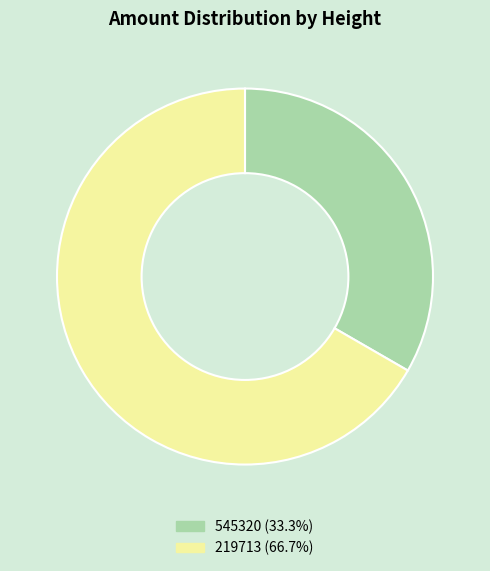

Rank the categories by value from highest to lowest.

219713, 545320